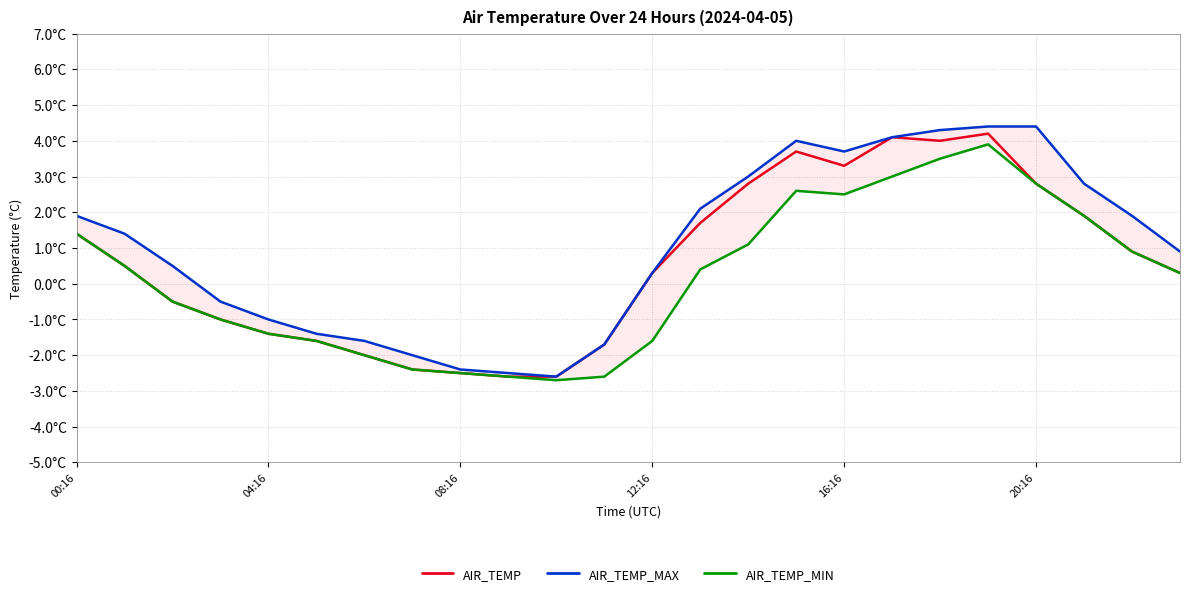

Where does the AIR_TEMP series first go above 0?

00:16